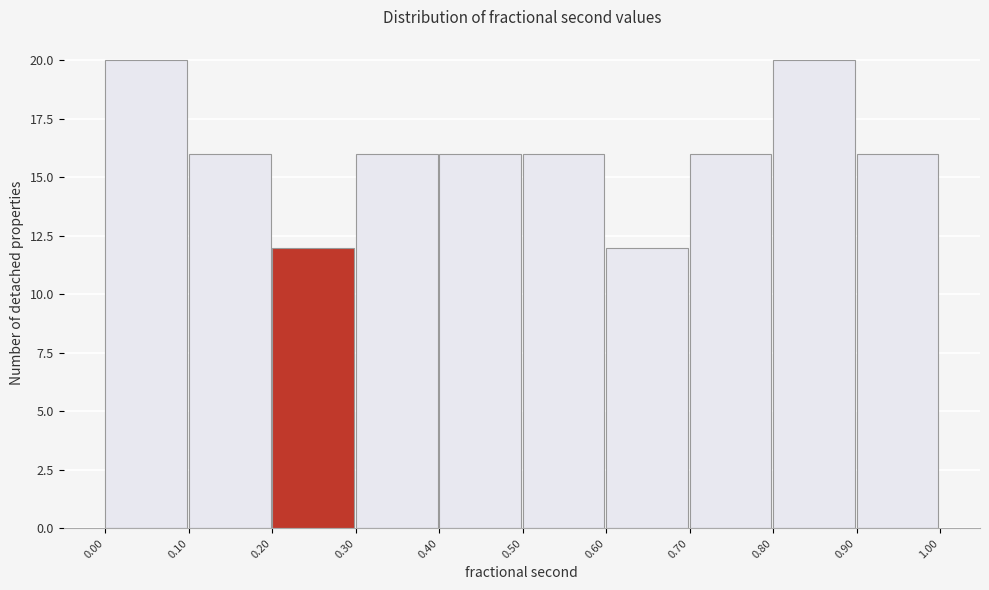

Reading left to right, list every bar in this chart as the range it spans on the x-axis followed by its height. The values are not printed on the chart, so give them approximately, as read against the axis.

0.00 to 0.10: 20
0.10 to 0.20: 16
0.20 to 0.30: 12
0.30 to 0.40: 16
0.40 to 0.50: 16
0.50 to 0.60: 16
0.60 to 0.70: 12
0.70 to 0.80: 16
0.80 to 0.90: 20
0.90 to 1.00: 16